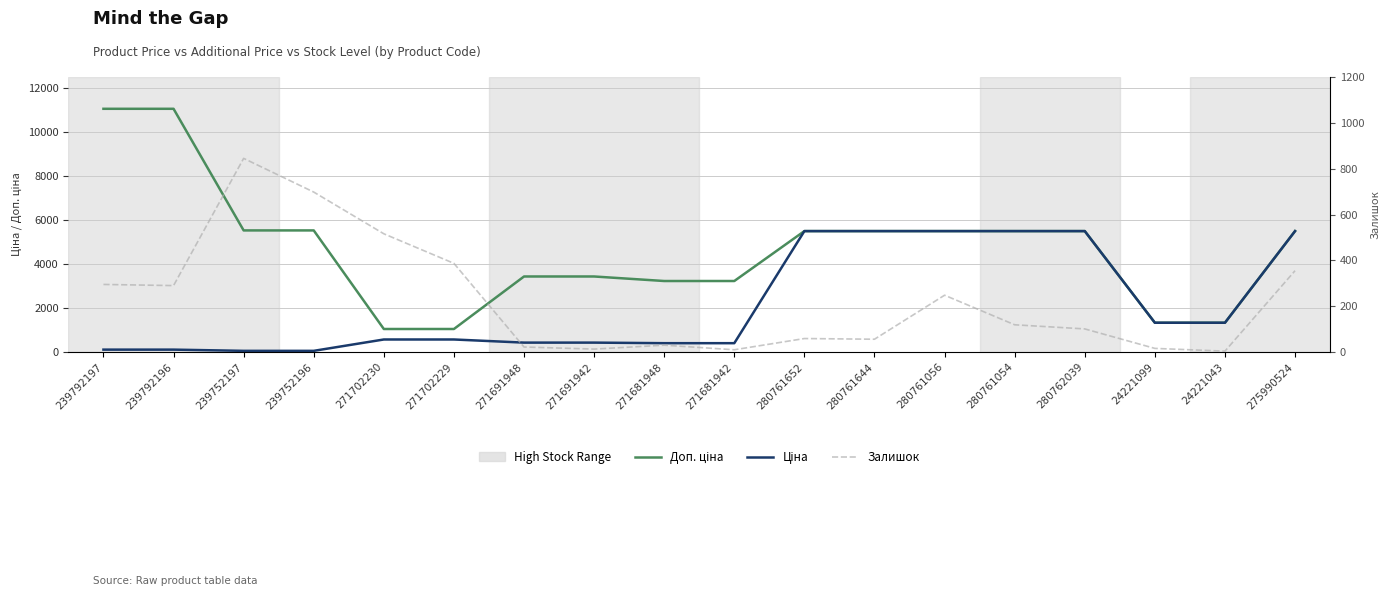

What is the minimum value shown in the chart?

4.0